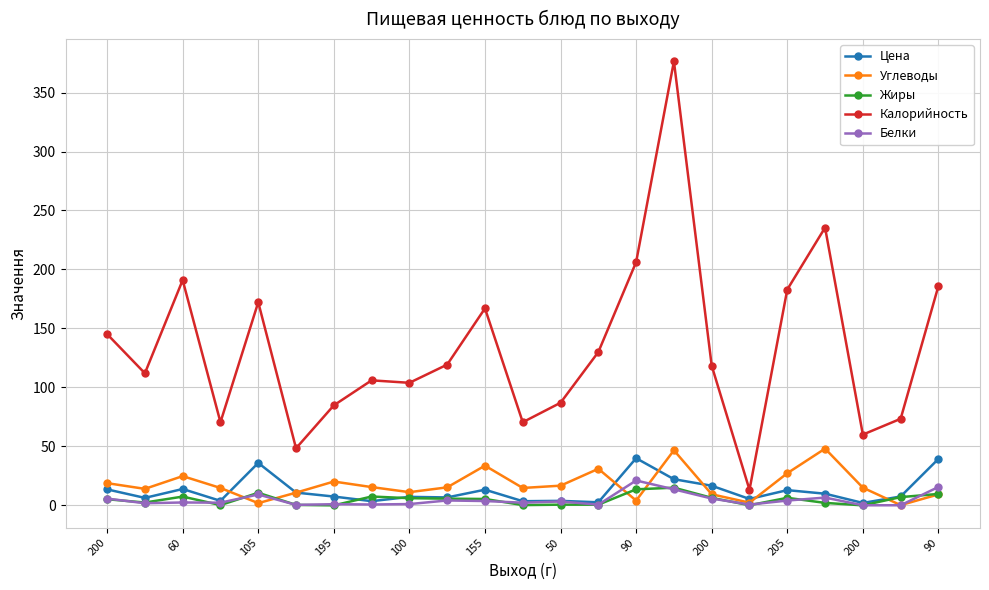

What is the maximum value for Жиры?

15.0